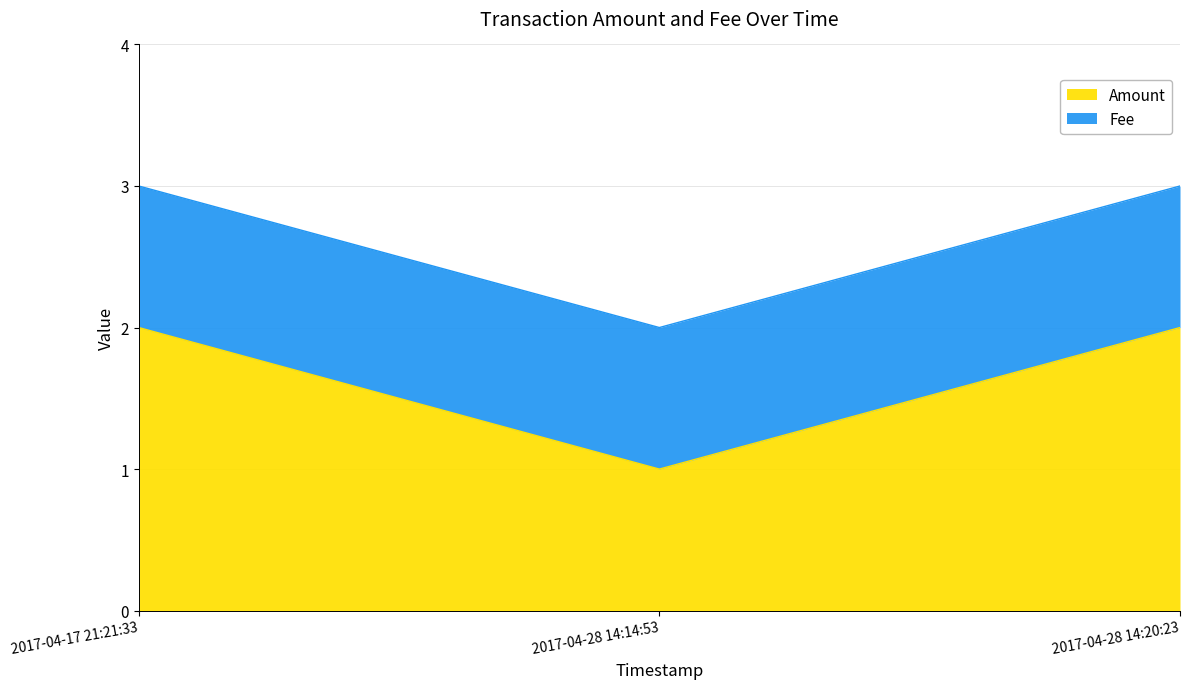

Is it true that the value at 2017-04-17 21:21:33 is 3?

False